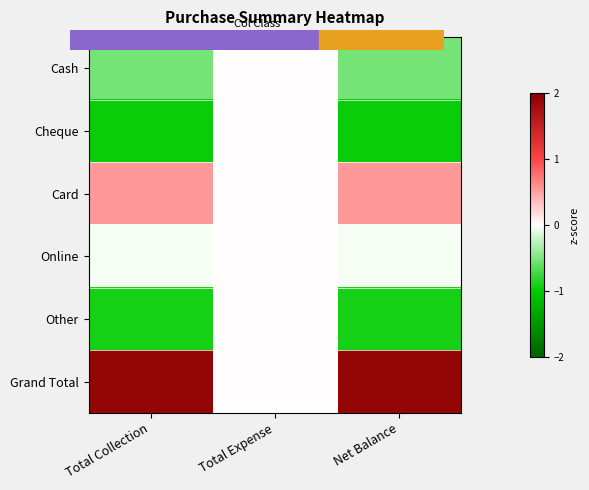

Which category has the lowest value across all series?

Total Collection